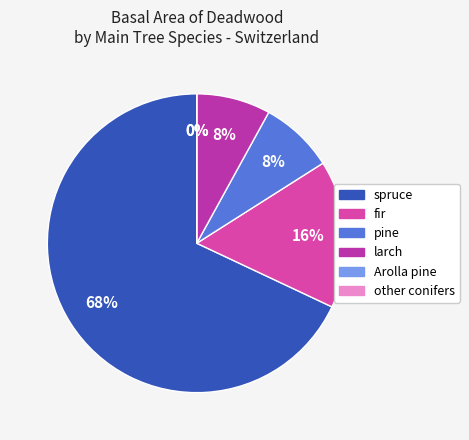

Is it true that fir is 16% of the pie?

True